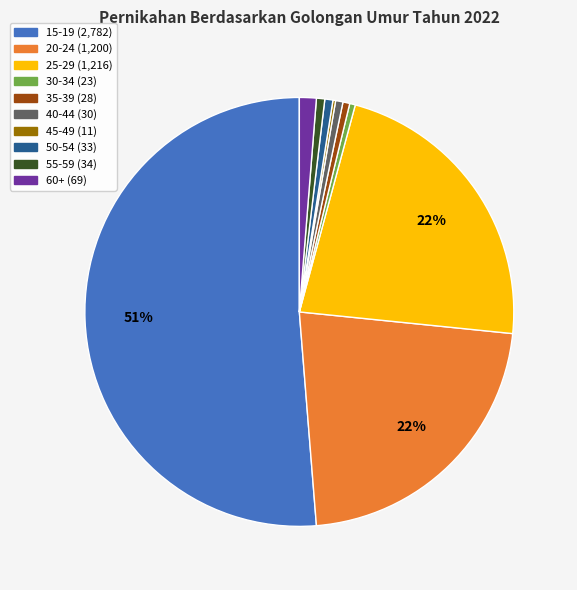

To the nearest percent, what is the difference between the largest and smallest slice percentages?

51%